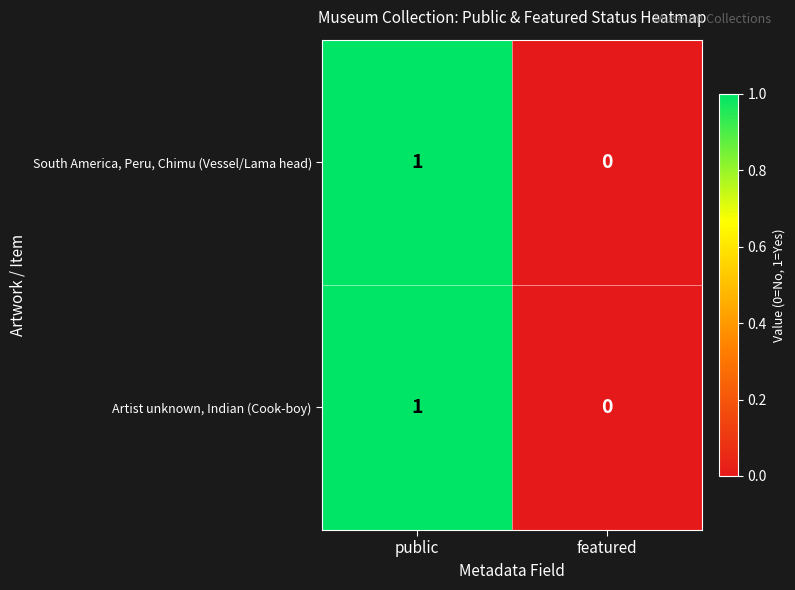

How many data points does each series have?

2